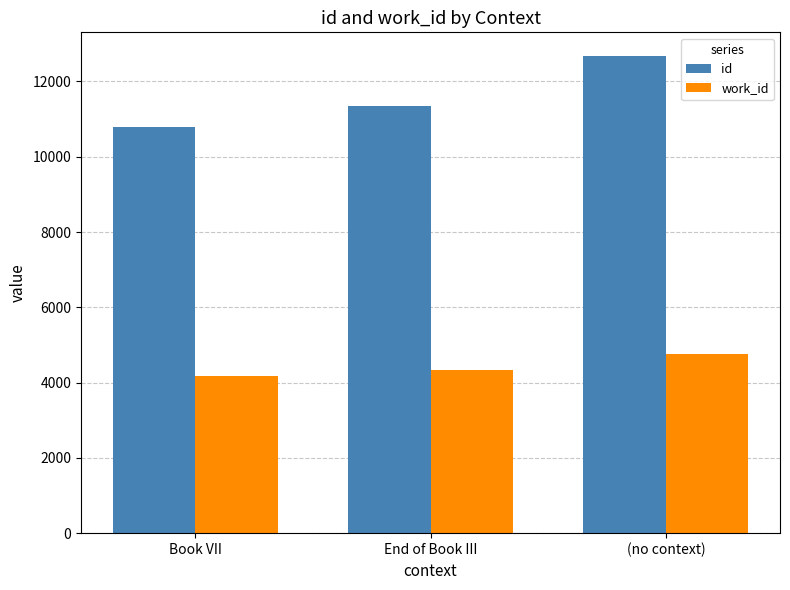

How many data points does each series have?

3